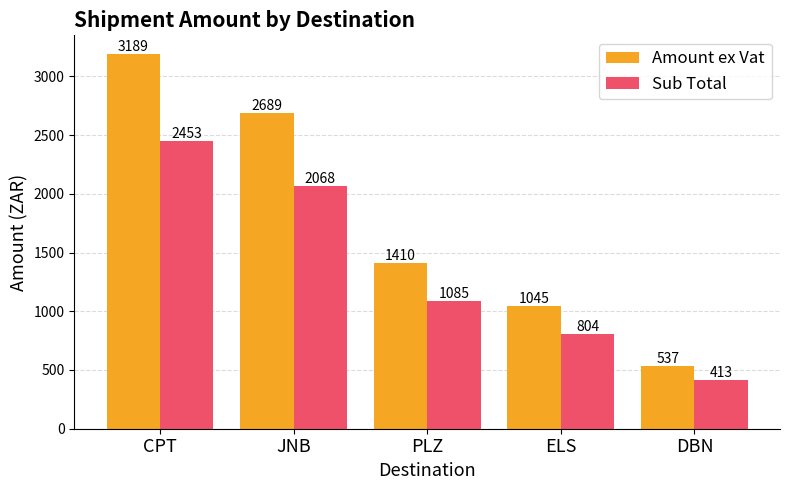

Count the number of data series in this chart.

2